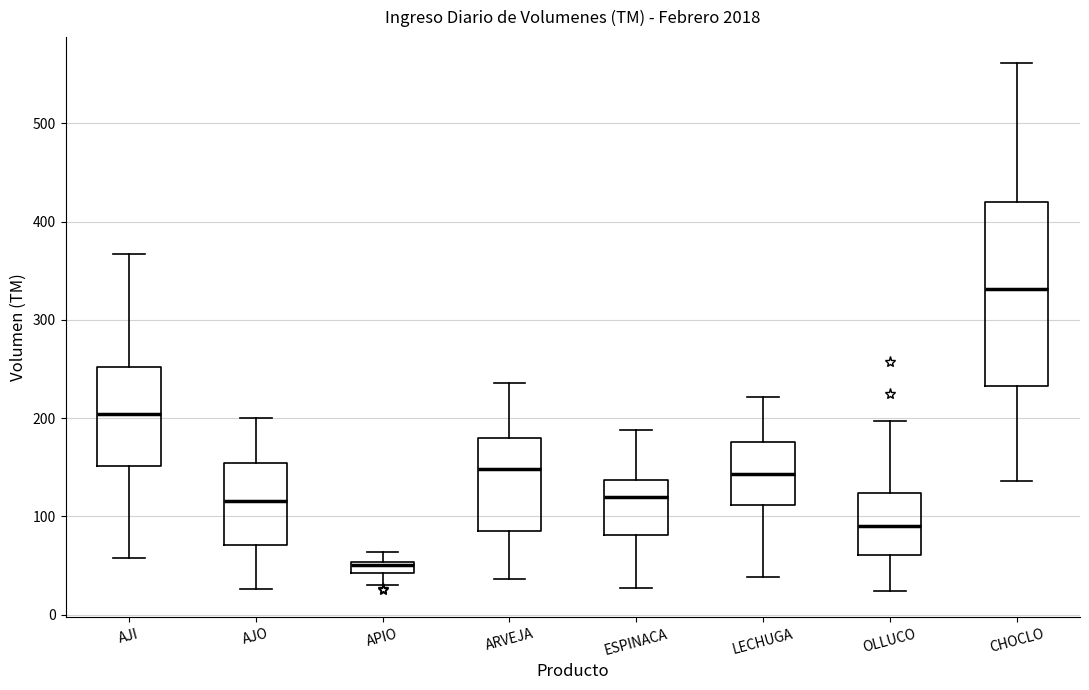

Comparing the boxes themselves (not the whiskers), which one is the tallest?

CHOCLO